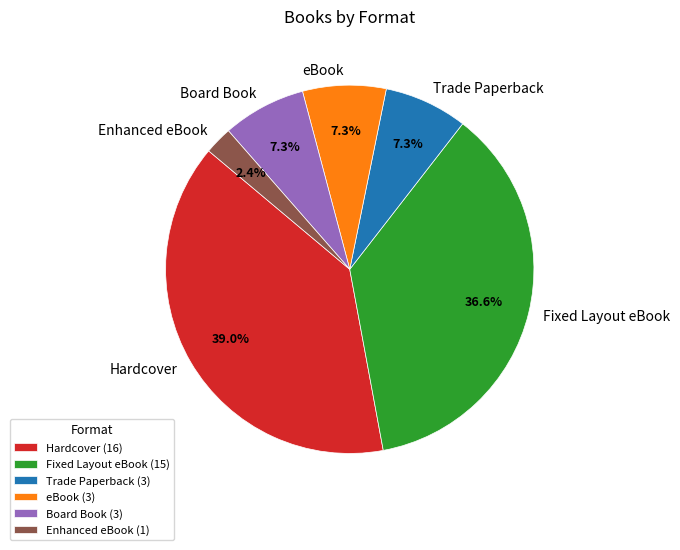

Is the sum of Trade Paperback and eBook greater than half?

No